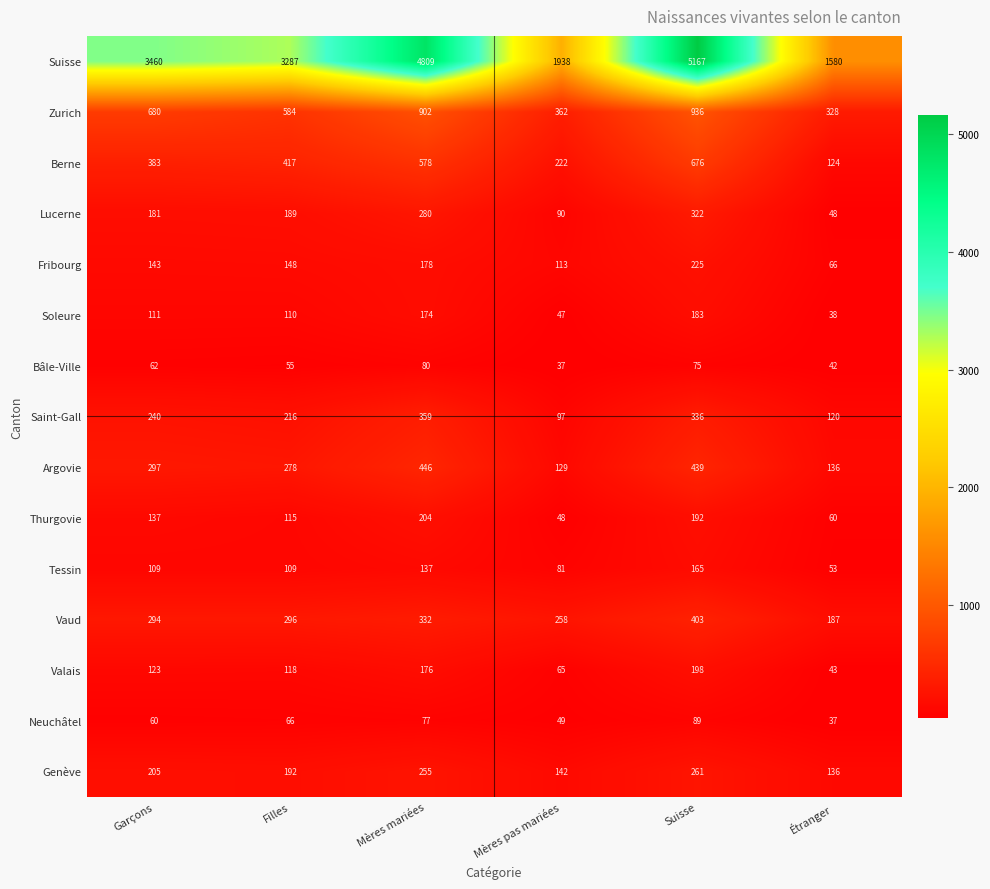

True or false: Suisse has a value of 5631 at Filles.

False